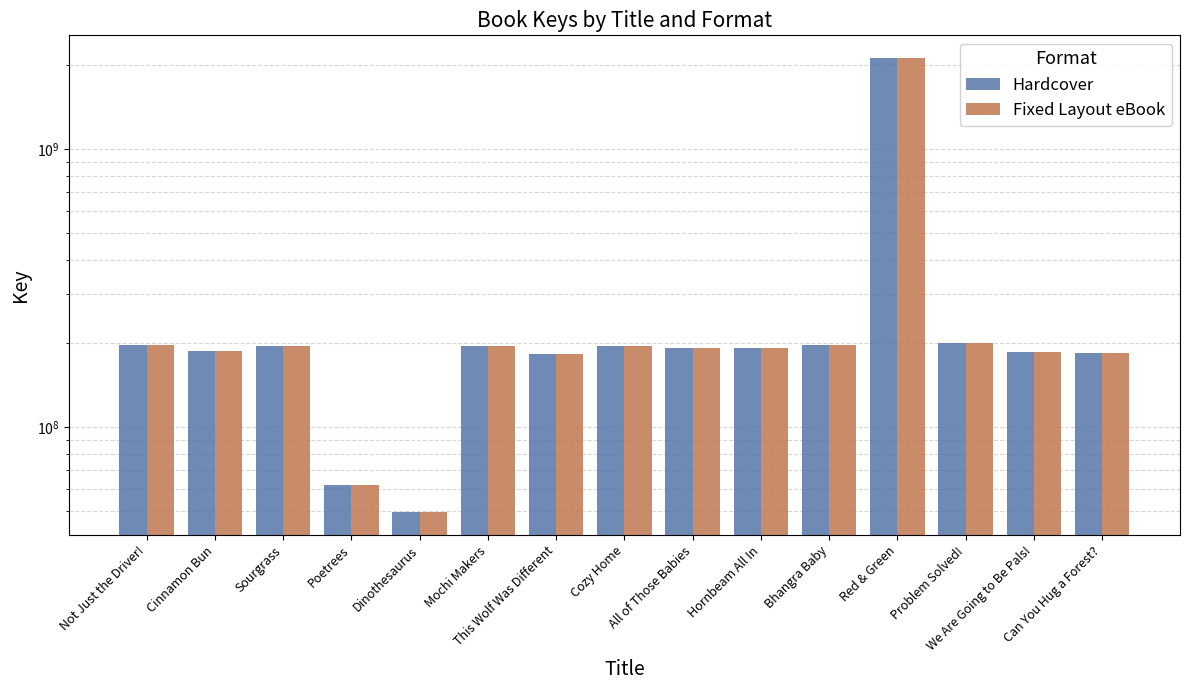

Reading left to right, list all the values displayed in this chart.

Hardcover: 197974808	187100139	195775573	61878871	49418624	195640703	182488491	195428694	191897842	192704365	197823166	2120301450	200297766	186704235	184117899
Fixed Layout eBook: 197974808	187100139	195775573	61878871	49418624	195640703	182488491	195428694	191897842	192704365	197823166	2120301450	200297766	186704235	184117899